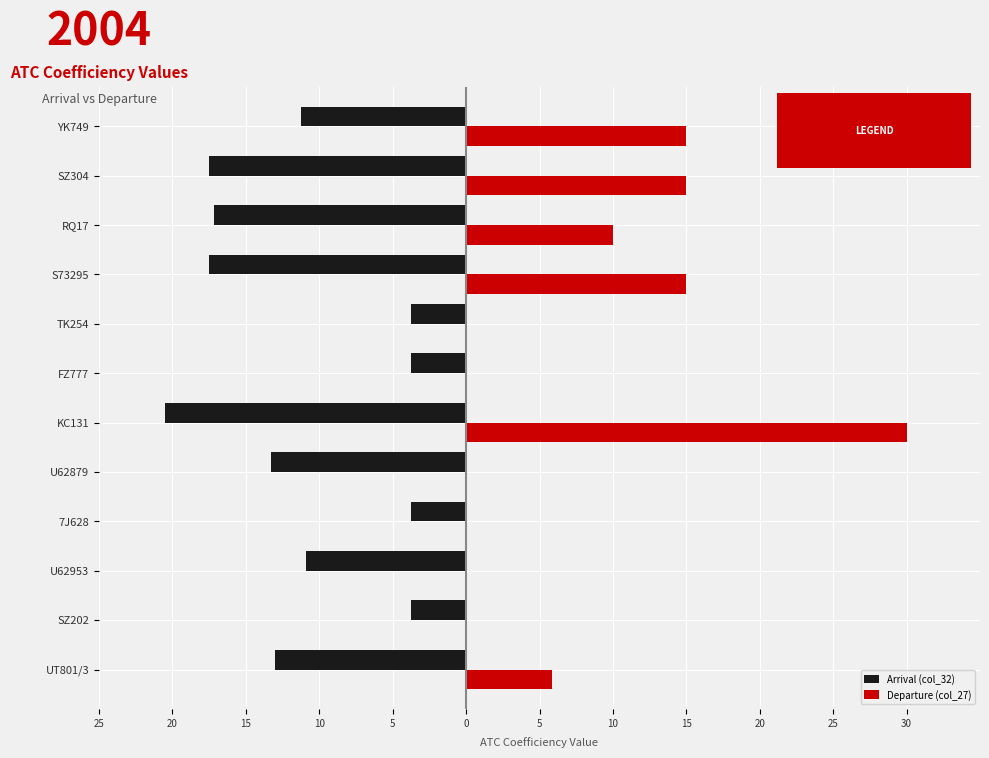

What is the lowest value of the Arrival (col_32) series?

-20.5